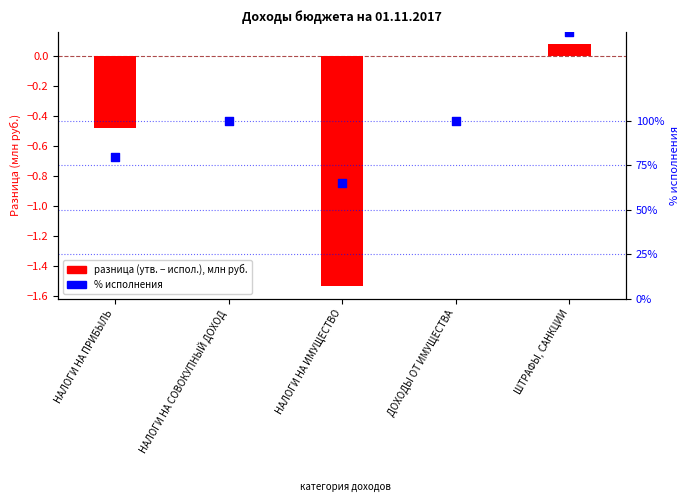

Which series contains the highest Y value?

% исполнения